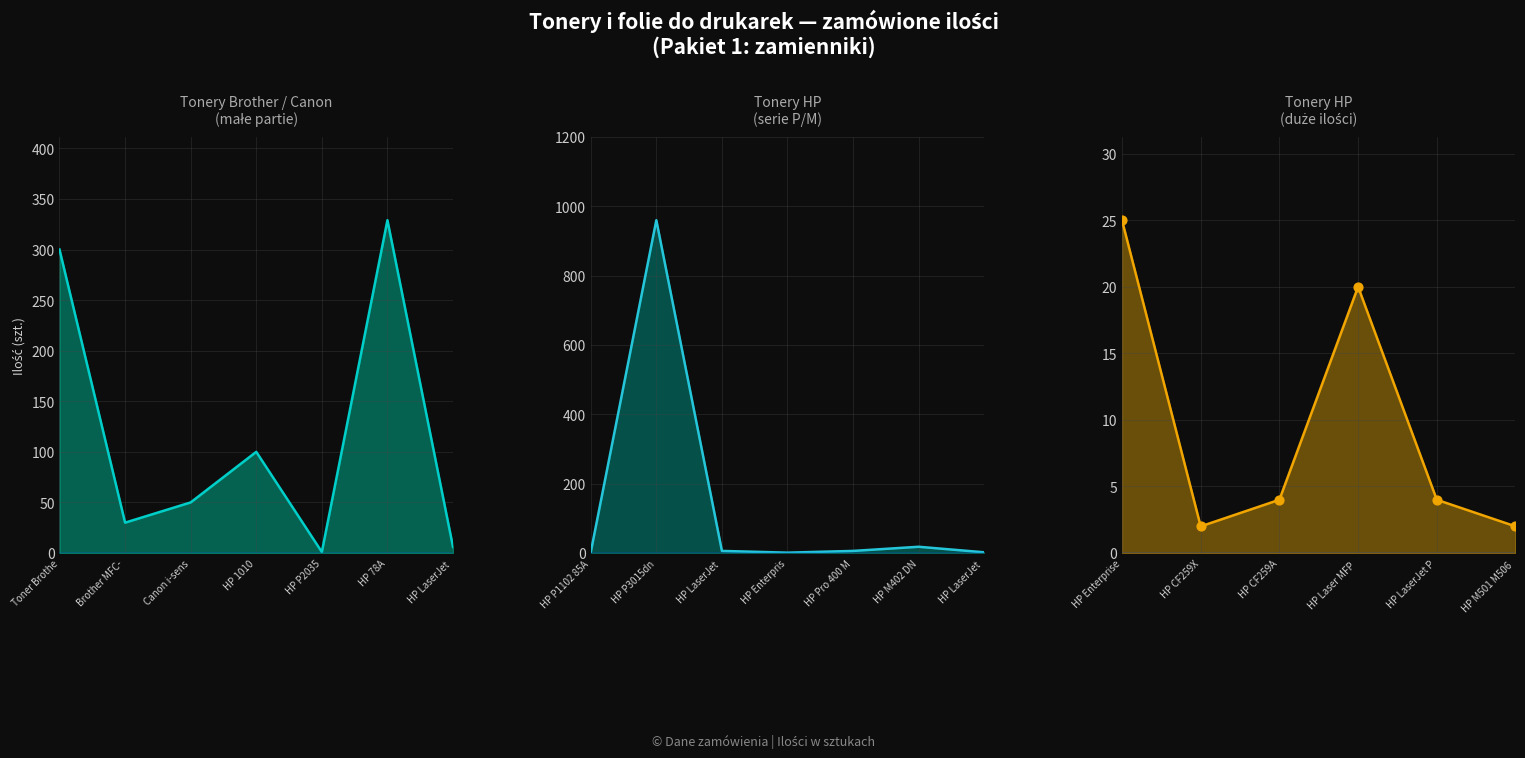

Which has a higher value, HP LaserJet Pro M15w or HP P3015dn?

HP P3015dn